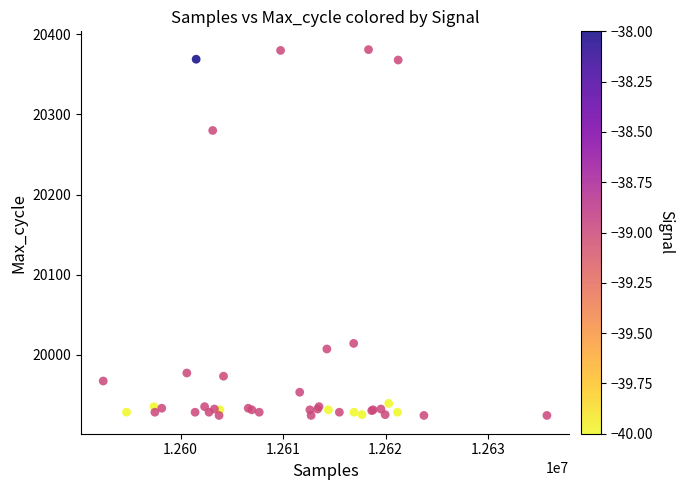

What Y value in the scatter plot is closest to 20152?

20280